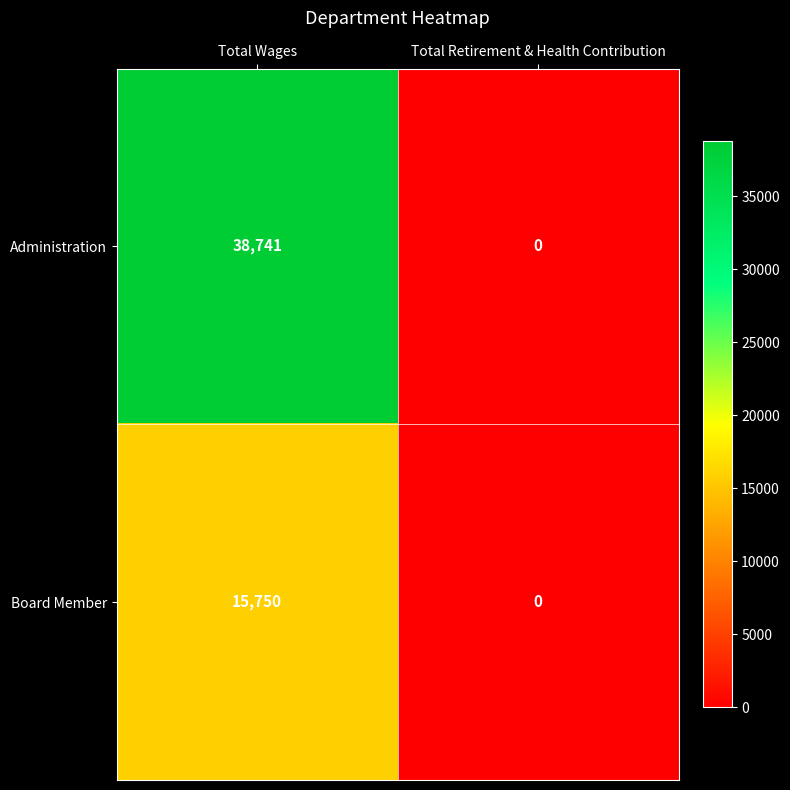

What is the sum of all Board Member values?

15750